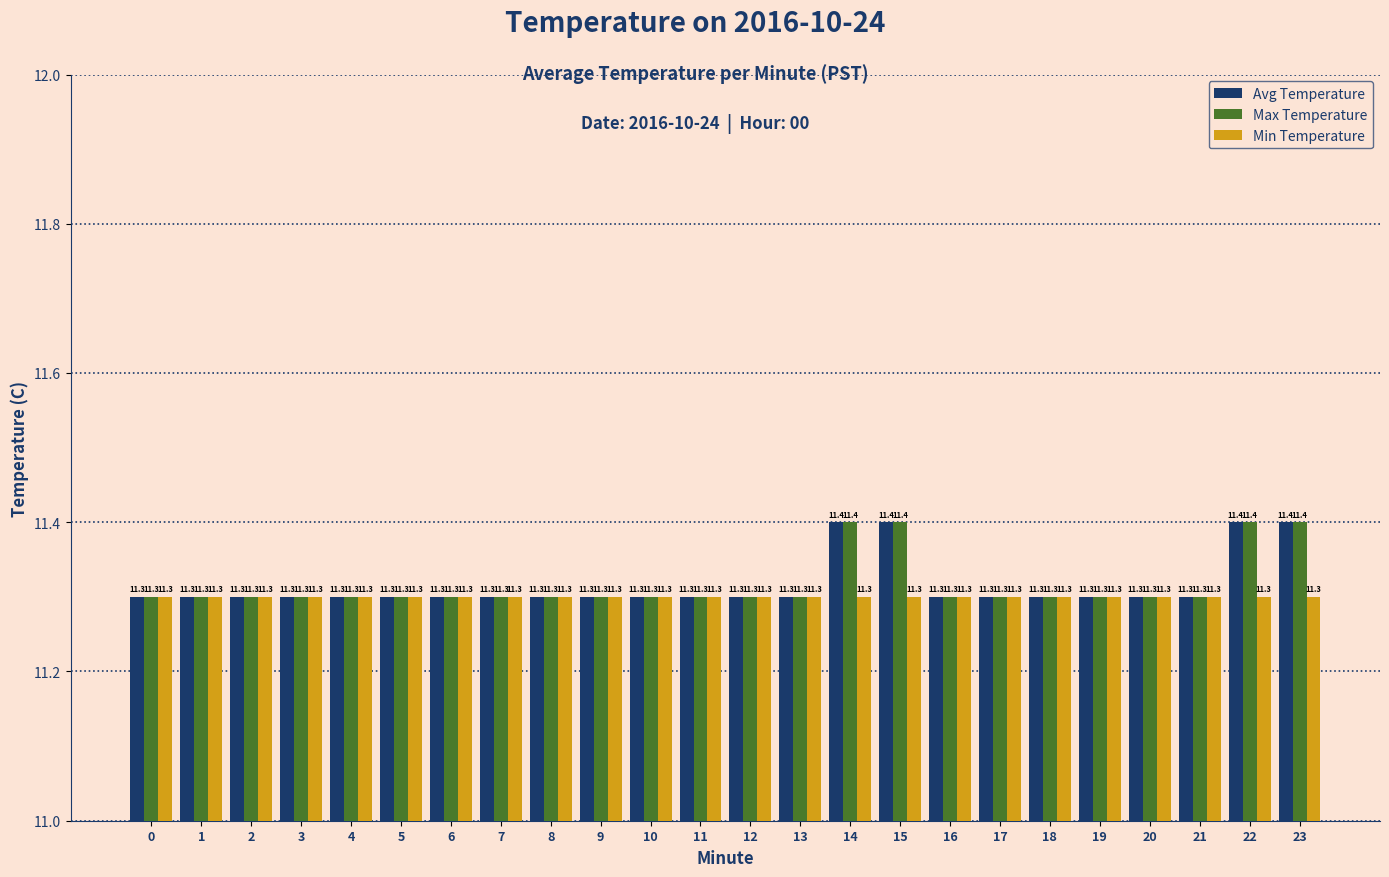

What is the minimum value shown in the chart?

11.3